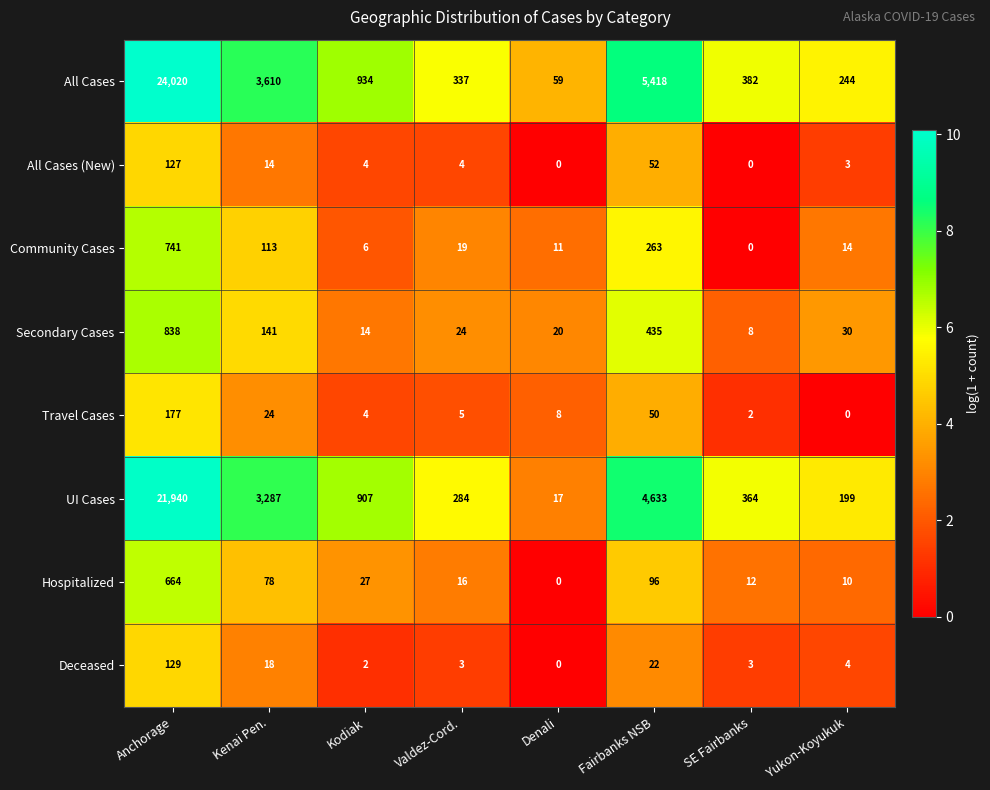

The value of All Cases at Anchorage is 24020. True or false?

True